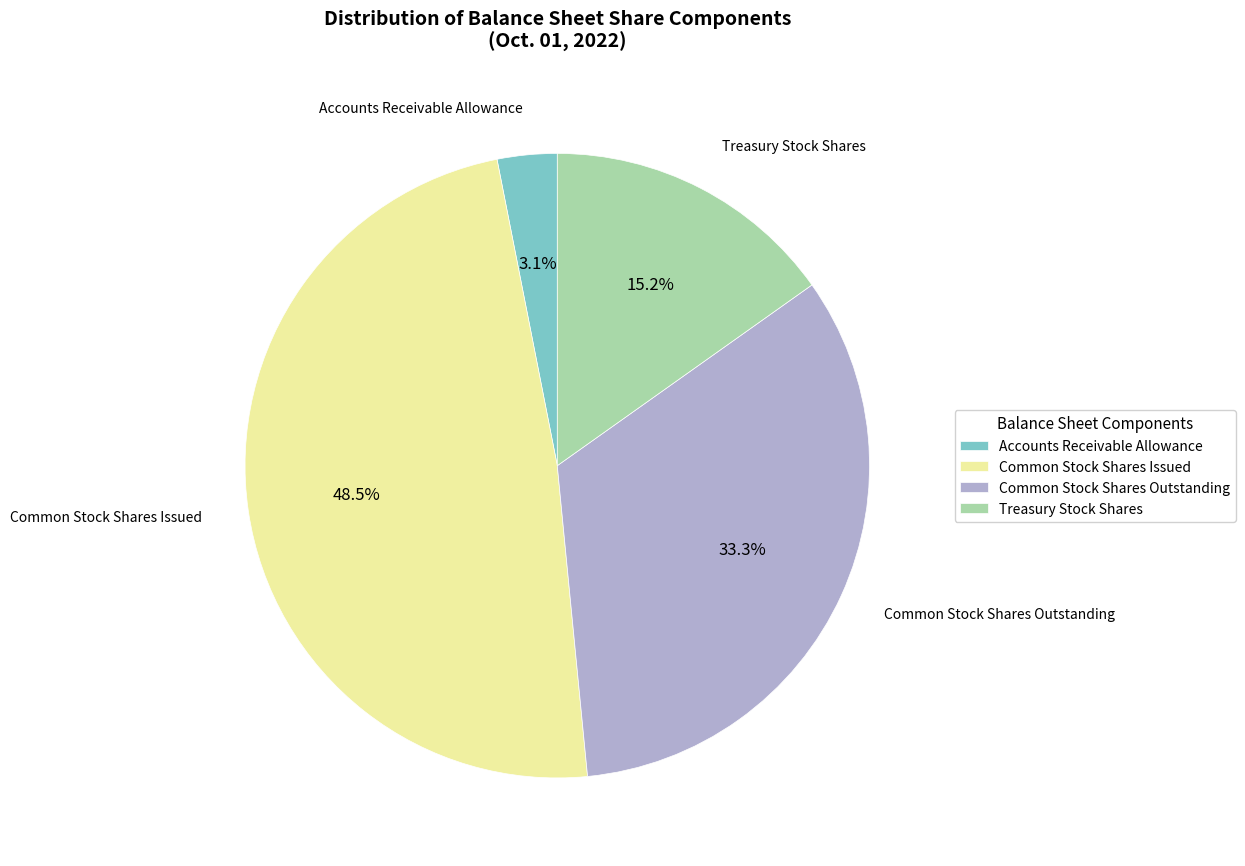

Rank the categories by value from lowest to highest.

Accounts Receivable Allowance, Treasury Stock Shares, Common Stock Shares Outstanding, Common Stock Shares Issued